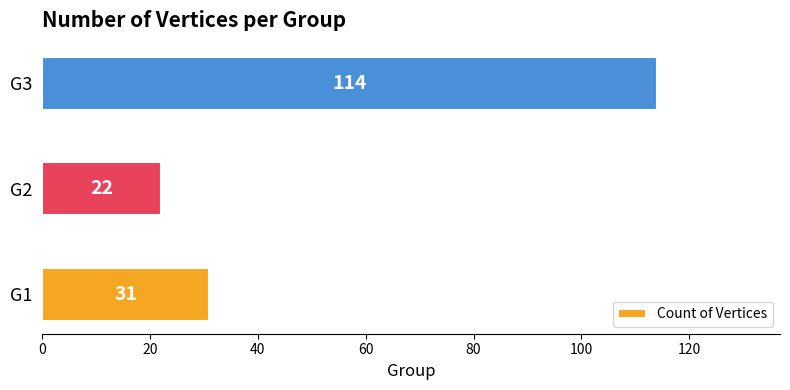

Reading top to bottom, extract all data points from this chart.

114	22	31